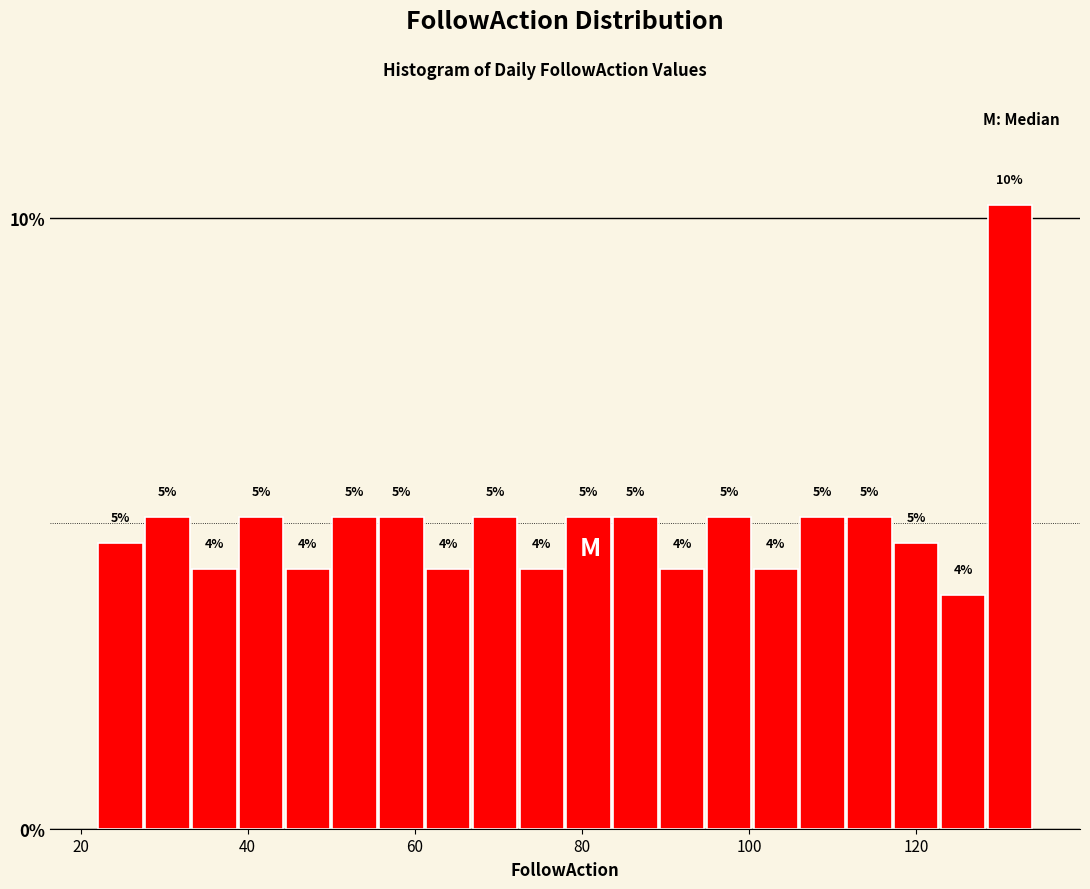

Read against the x-axis, roughly where is the centre of the tallest bar?

132